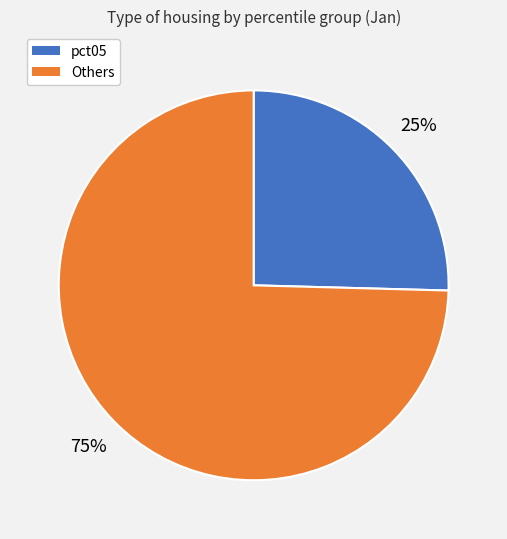

Which category has the smallest portion of the pie?

pct05